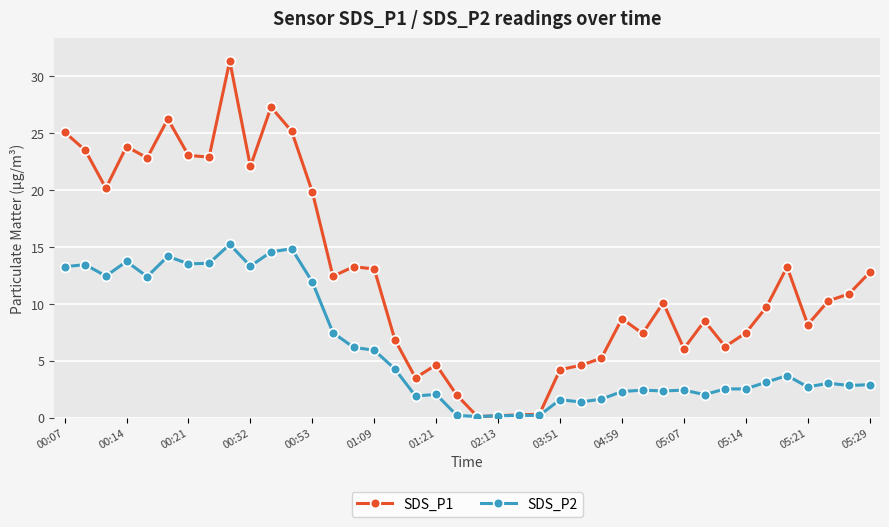

What is the value of the SDS_P2 point at the 7th from the left?

13.5